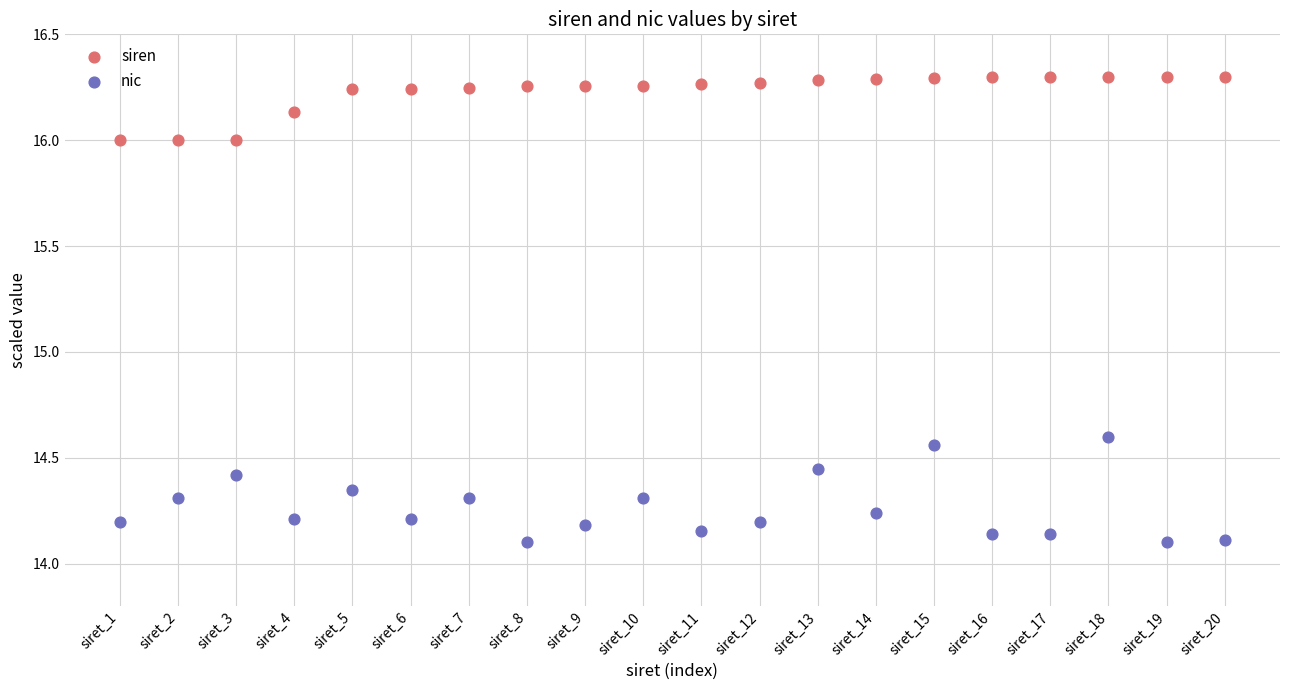

Which series has the widest spread of Y values?

nic